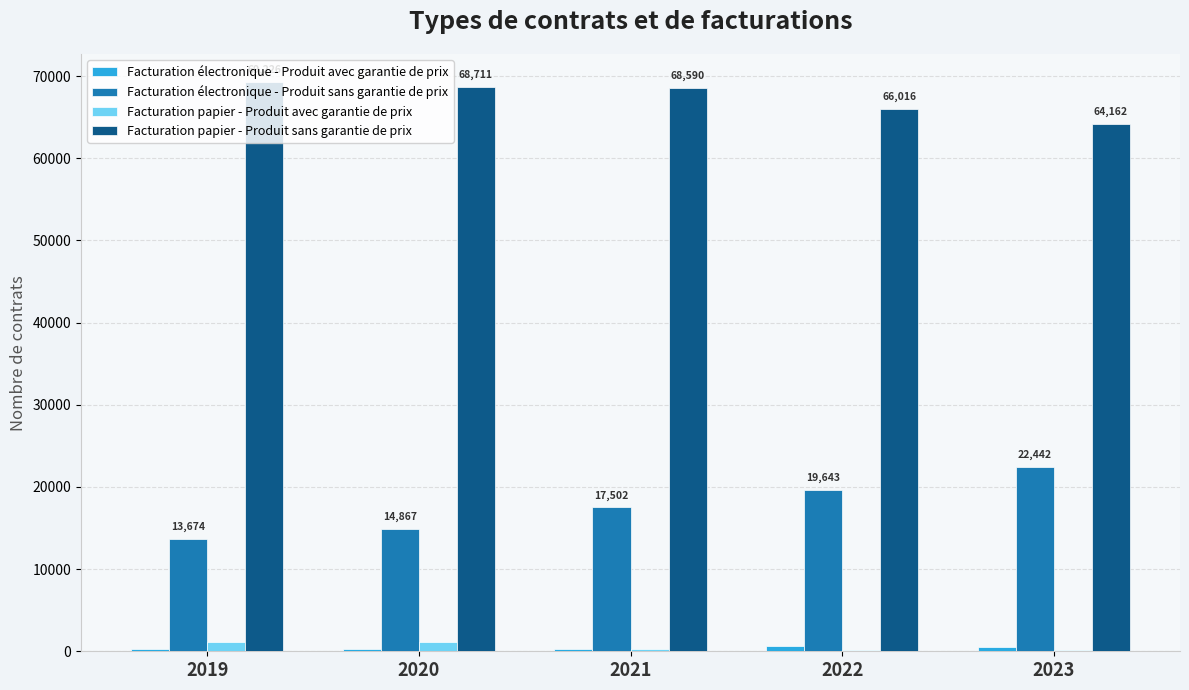

True or false: Facturation papier - Produit sans garantie de prix has a value of 68711 at 2020.

True